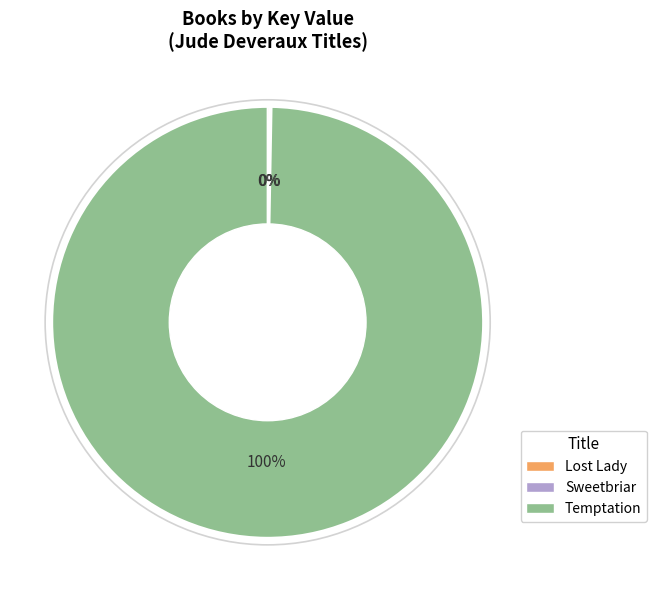

What is the majority slice?

Temptation